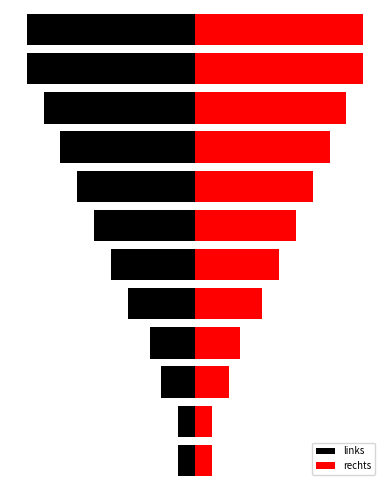

True or false: links has a value of -0.5 at 2.

False